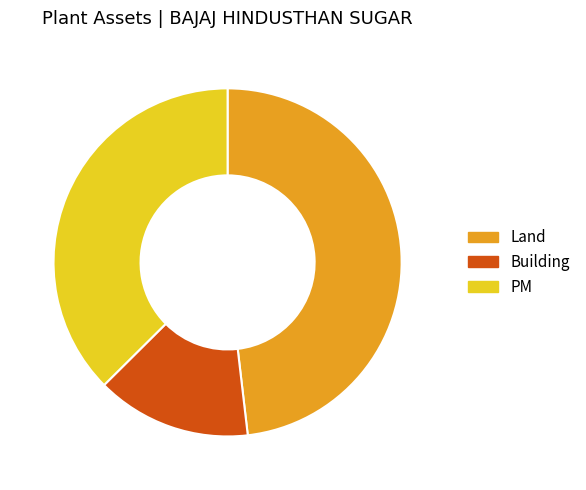

Does Building account for over 50% of the chart?

No